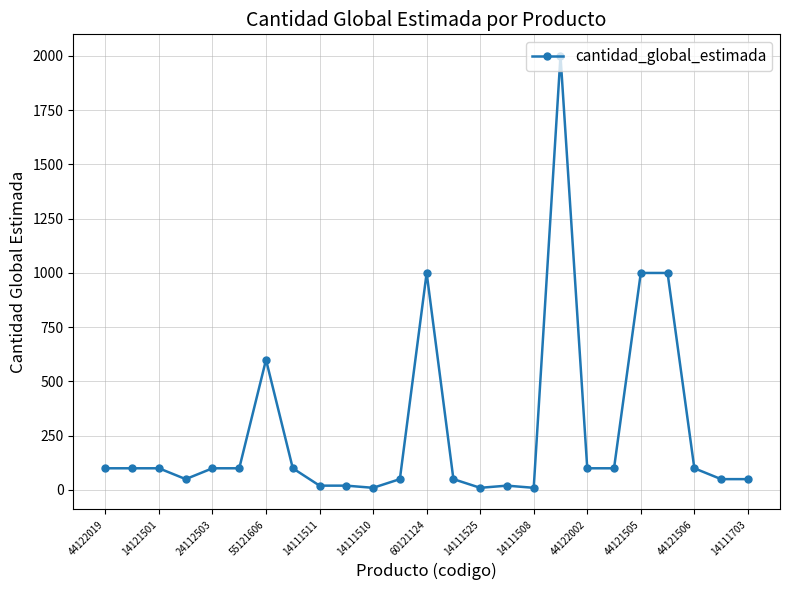

What is the average value?

274